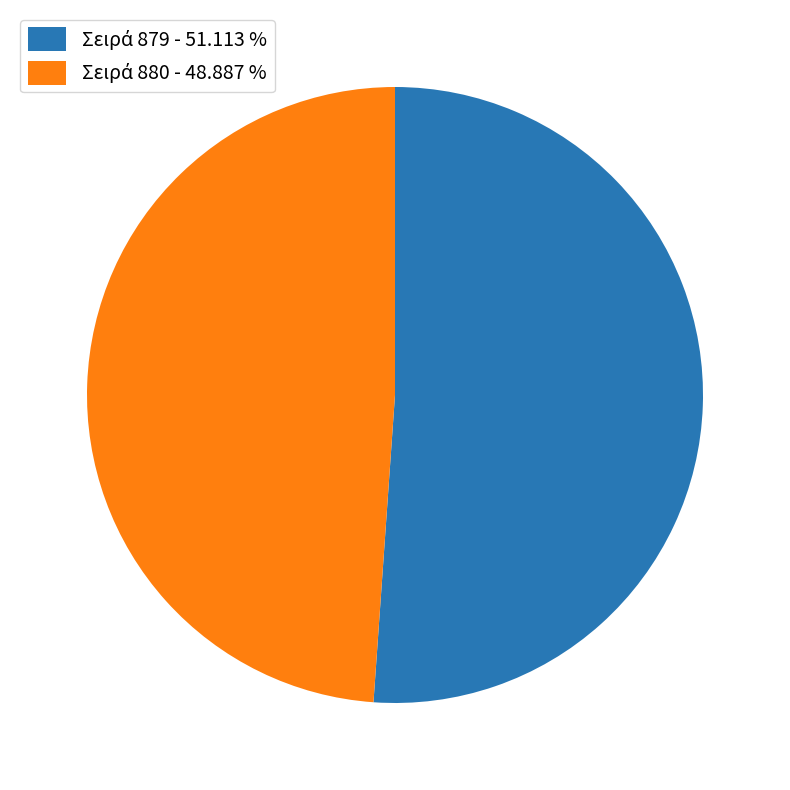

Is there any slice that represents more than half of the pie?

Yes